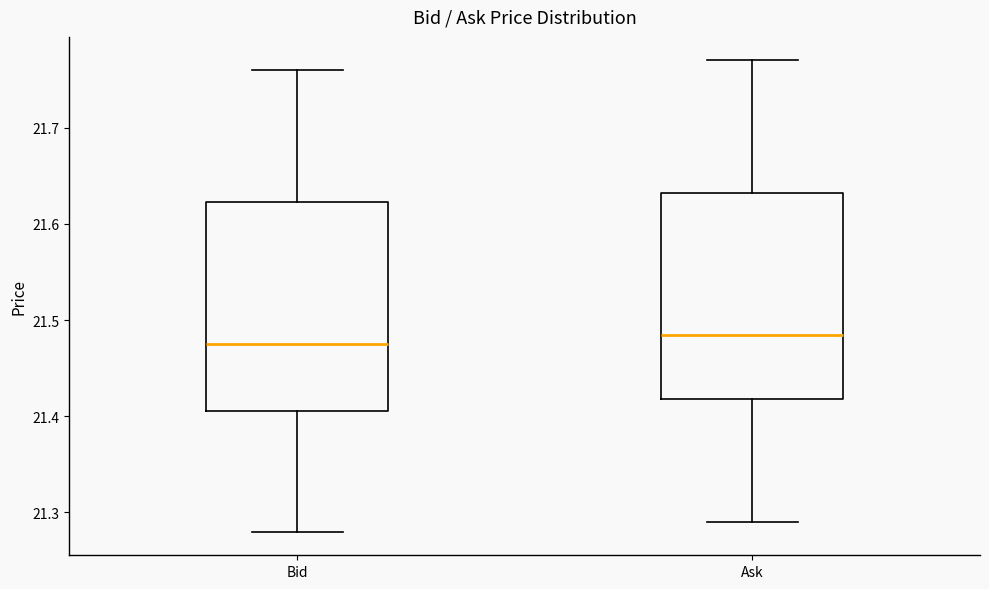

Where is the upper edge of the box for Bid on the y-axis? The values are not printed on the chart, so give them approximately, as read against the axis.

21.62